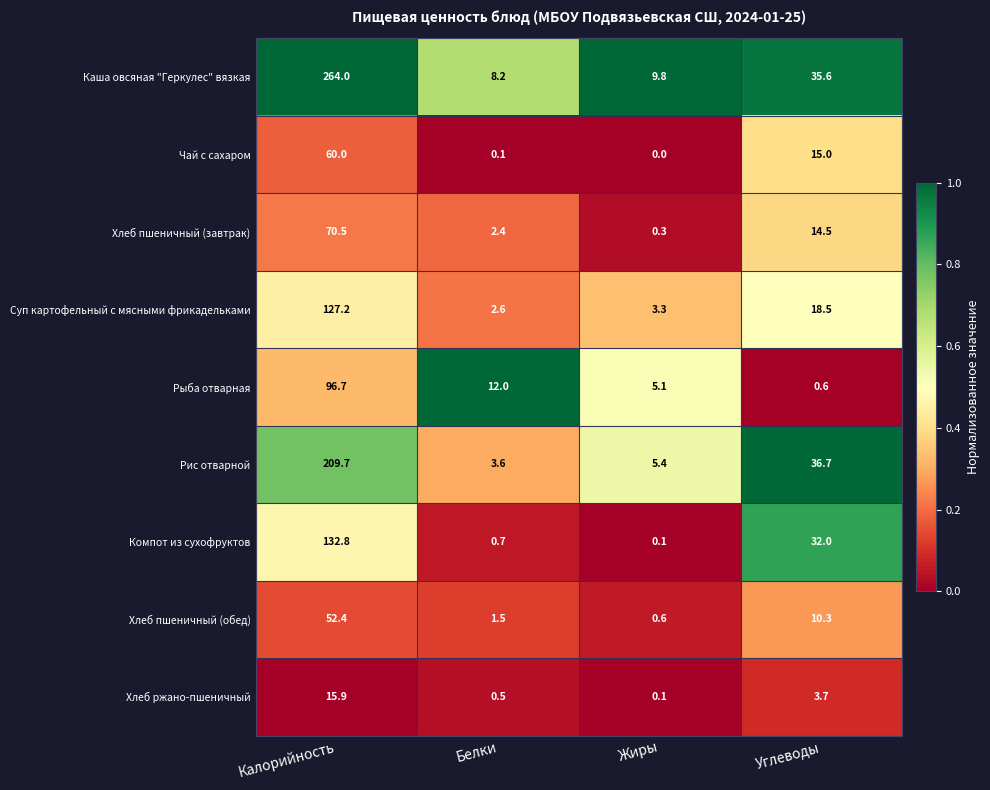

Rank the series by their maximum value, from highest to lowest.

Каша овсяная "Геркулес" вязкая, Рис отварной, Компот из сухофруктов, Суп картофельный с мясными фрикадельками, Рыба отварная, Хлеб пшеничный (завтрак), Чай с сахаром, Хлеб пшеничный (обед), Хлеб ржано-пшеничный